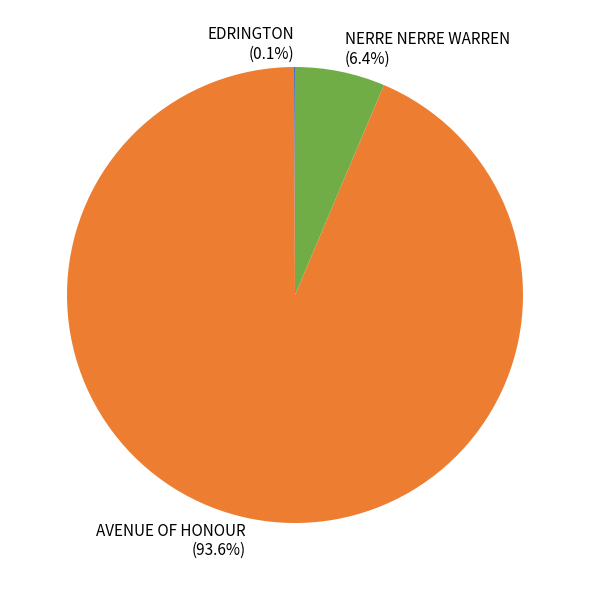

True or false: AVENUE OF HONOUR accounts for 79% of the total.

False